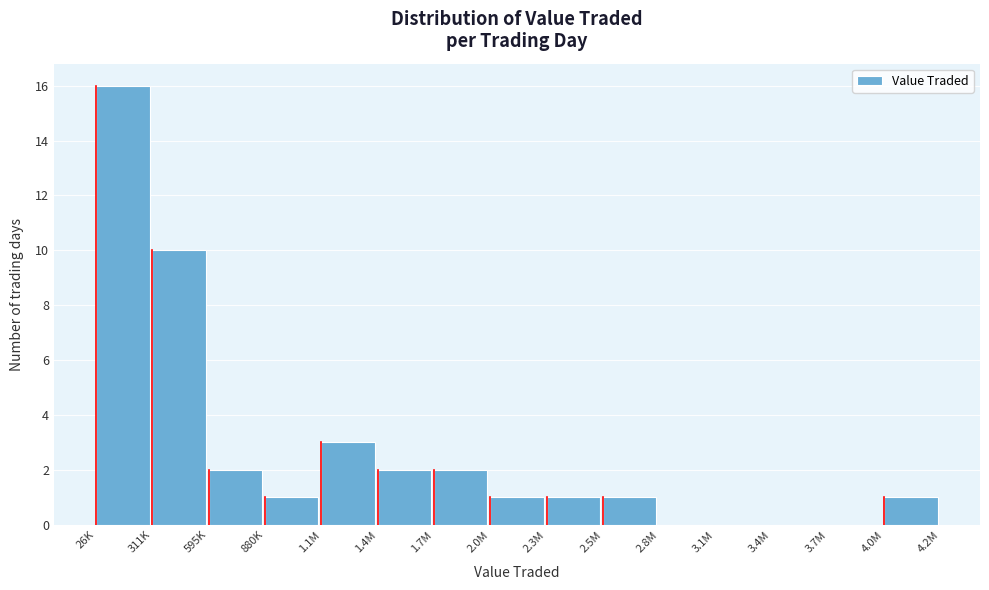

Reading right to left, list all the values displayed in this chart.

4.0M=1	3.7M=0	3.4M=0	3.1M=0	2.8M=0	2.5M=1	2.3M=1	2.0M=1	1.7M=2	1.4M=2	1.1M=3	880K=1	595K=2	311K=10	26K=16